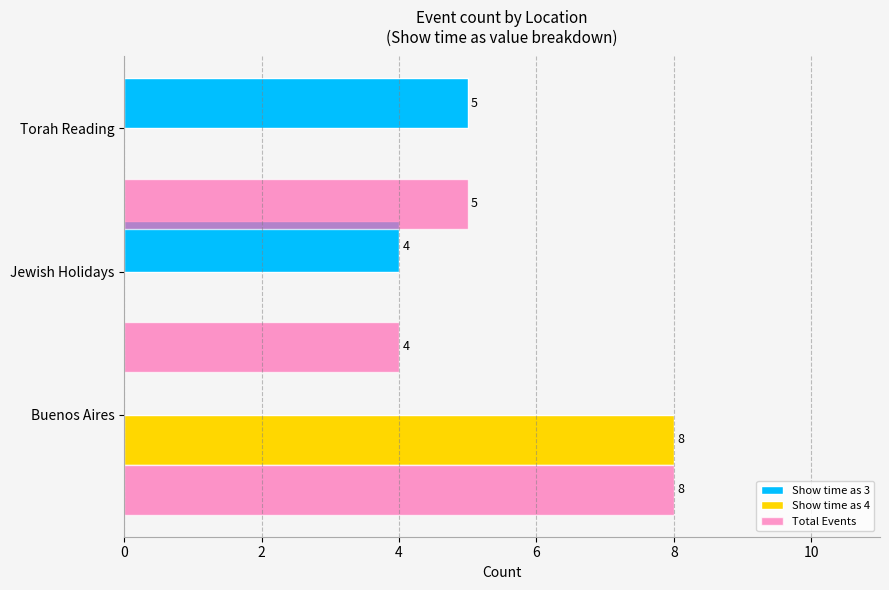

Count the number of categories in the chart.

3